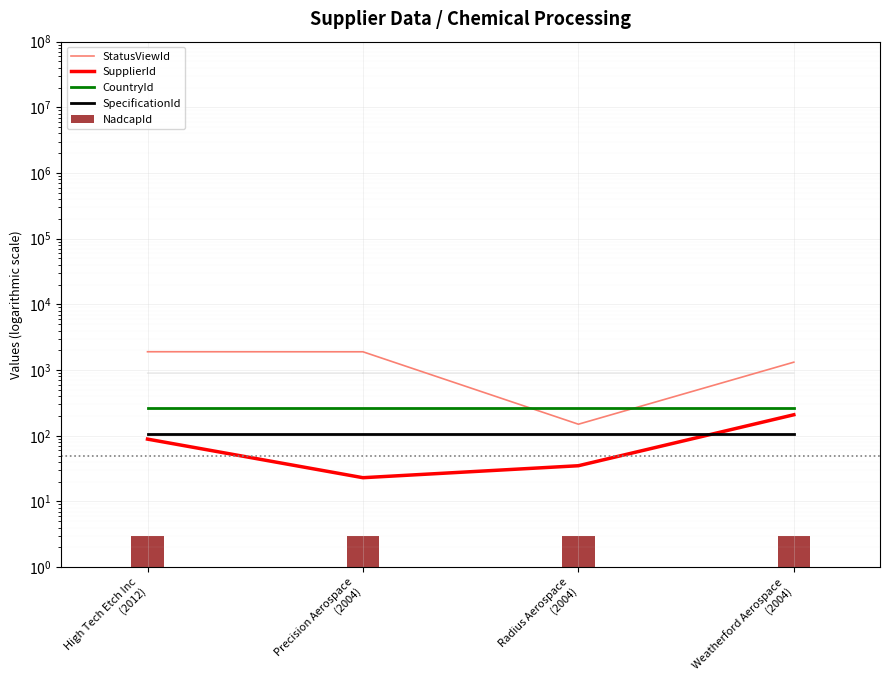

How many groups of bars are there?

4